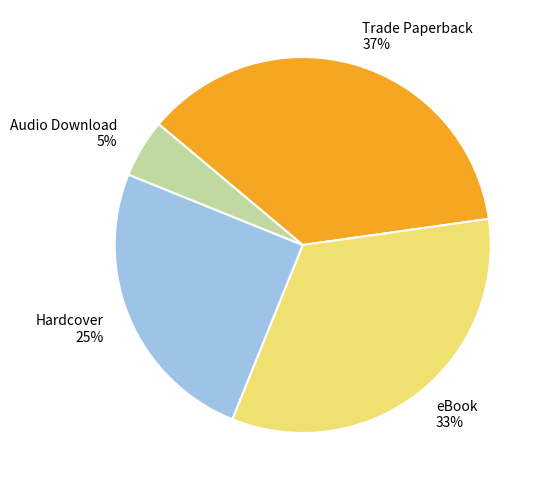

True or false: Hardcover accounts for 25% of the total.

True